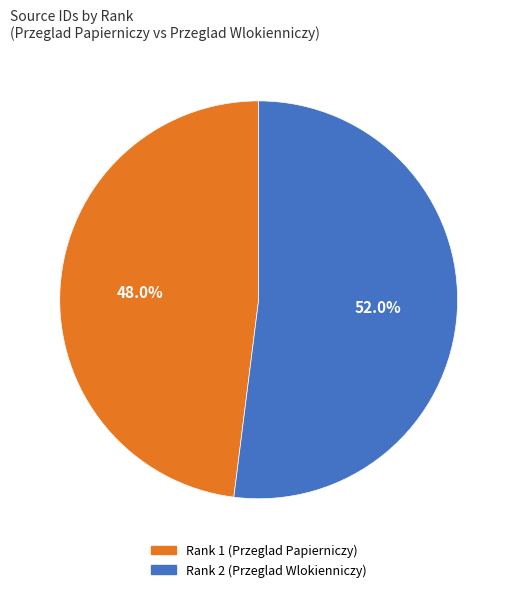

To the nearest percent, what percentage of the pie is Rank 2 (Przeglad Wlokienniczy)?

52%